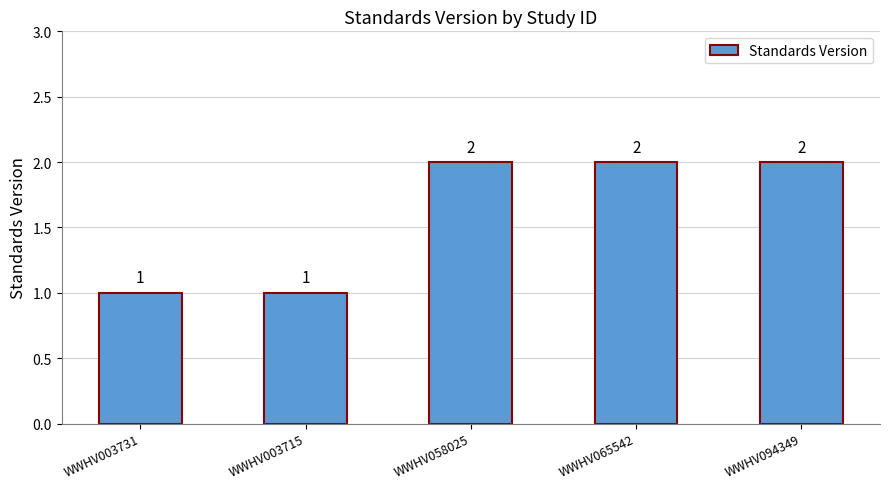

Are the bars grouped side by side (vs. stacked)?

No